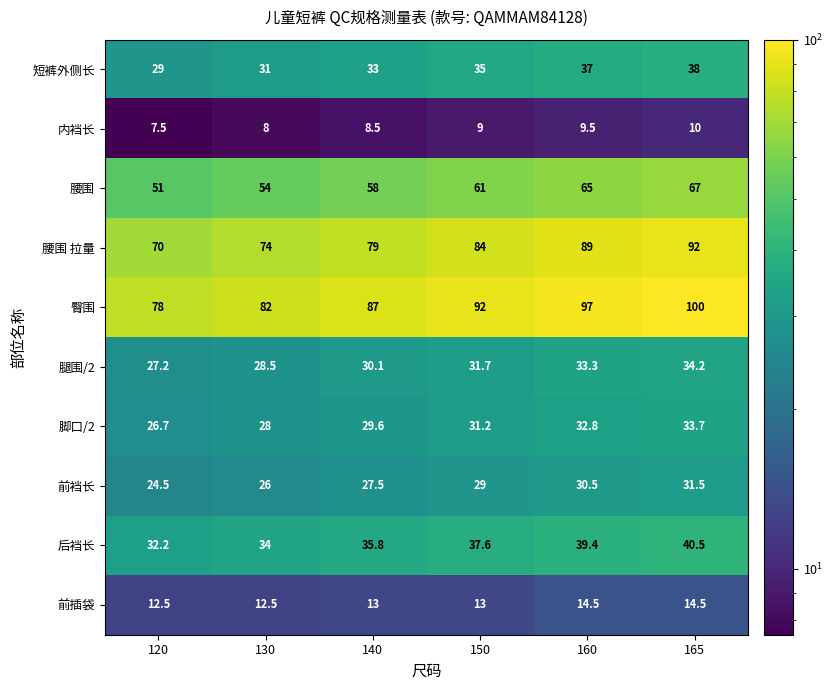

How many distinct data groups are displayed?

10